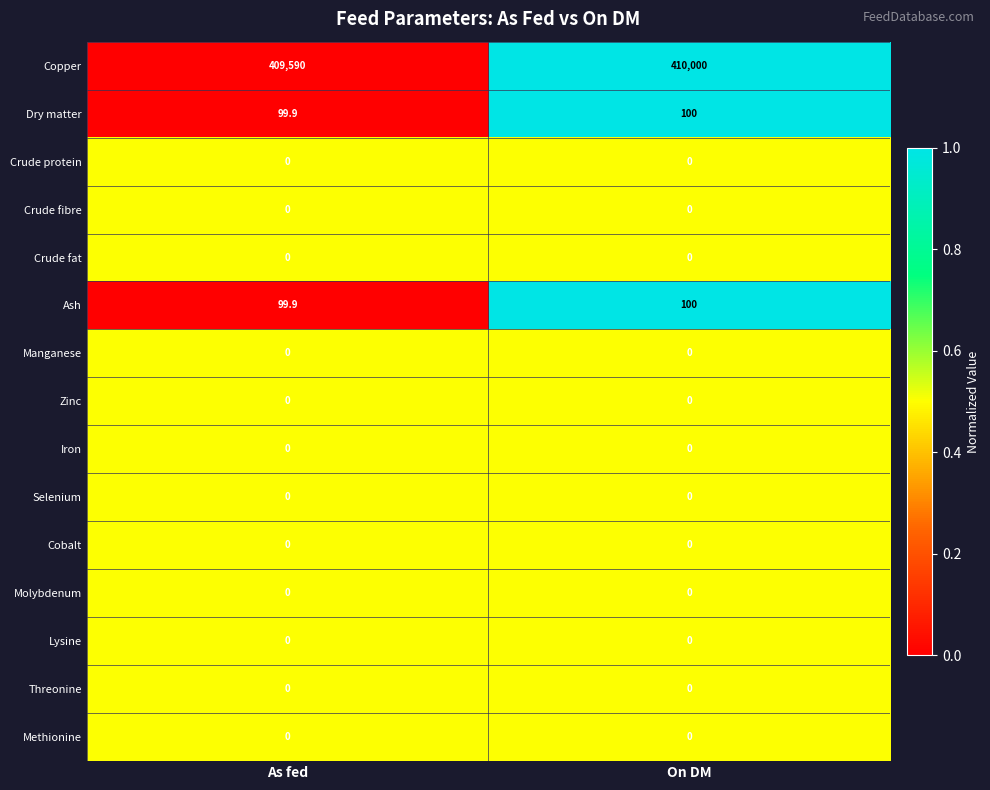

What is the total value across all series at As fed?

409789.8